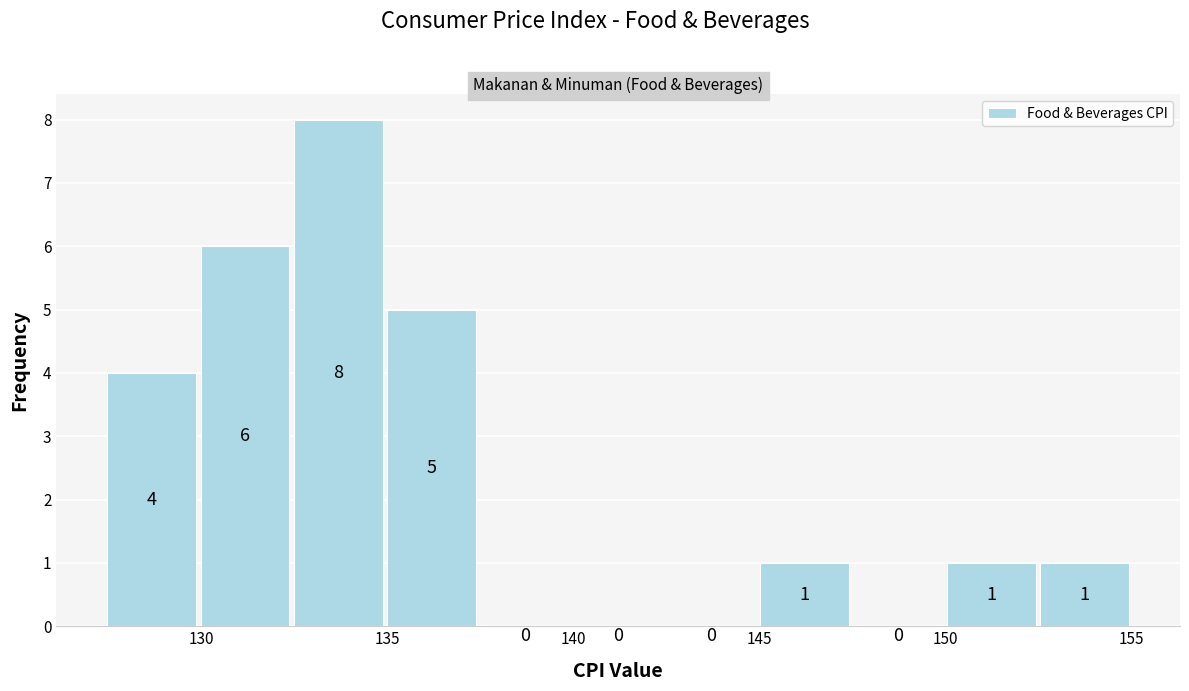

Reading left to right, list every bar in this chart as the range it spans on the x-axis followed by its height. The bar edges are not printed on the chart, so give them approximately, as read against the axis.

127.5 to 130.0: 4
130.0 to 132.5: 6
132.5 to 135.0: 8
135.0 to 137.5: 5
137.5 to 140.0: 0
140.0 to 142.5: 0
142.5 to 145.0: 0
145.0 to 147.5: 1
147.5 to 150.0: 0
150.0 to 152.5: 1
152.5 to 155.0: 1